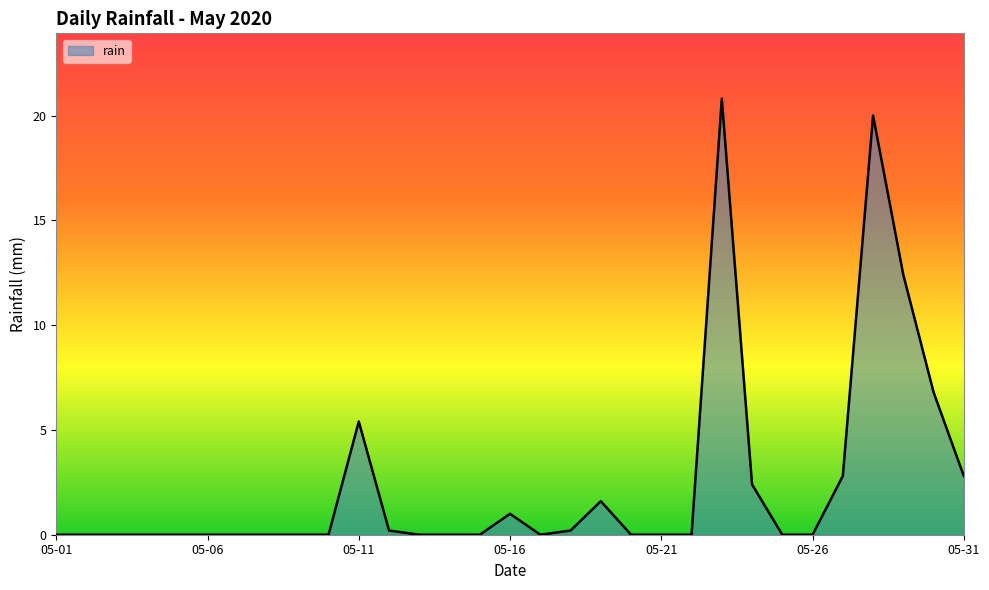

What is the maximum value shown in the chart?

20.8